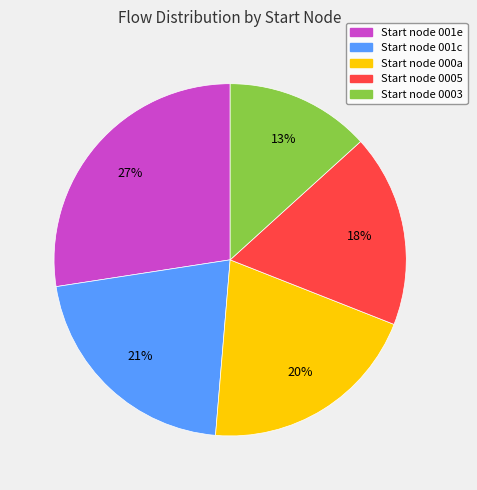

Count the number of slices in the pie.

5